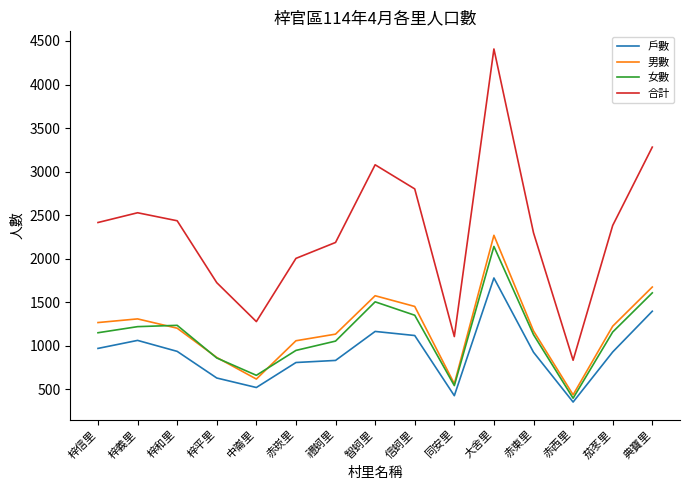

What is the sum of the 男數 values at 梓平里 and 赤崁里?

1922